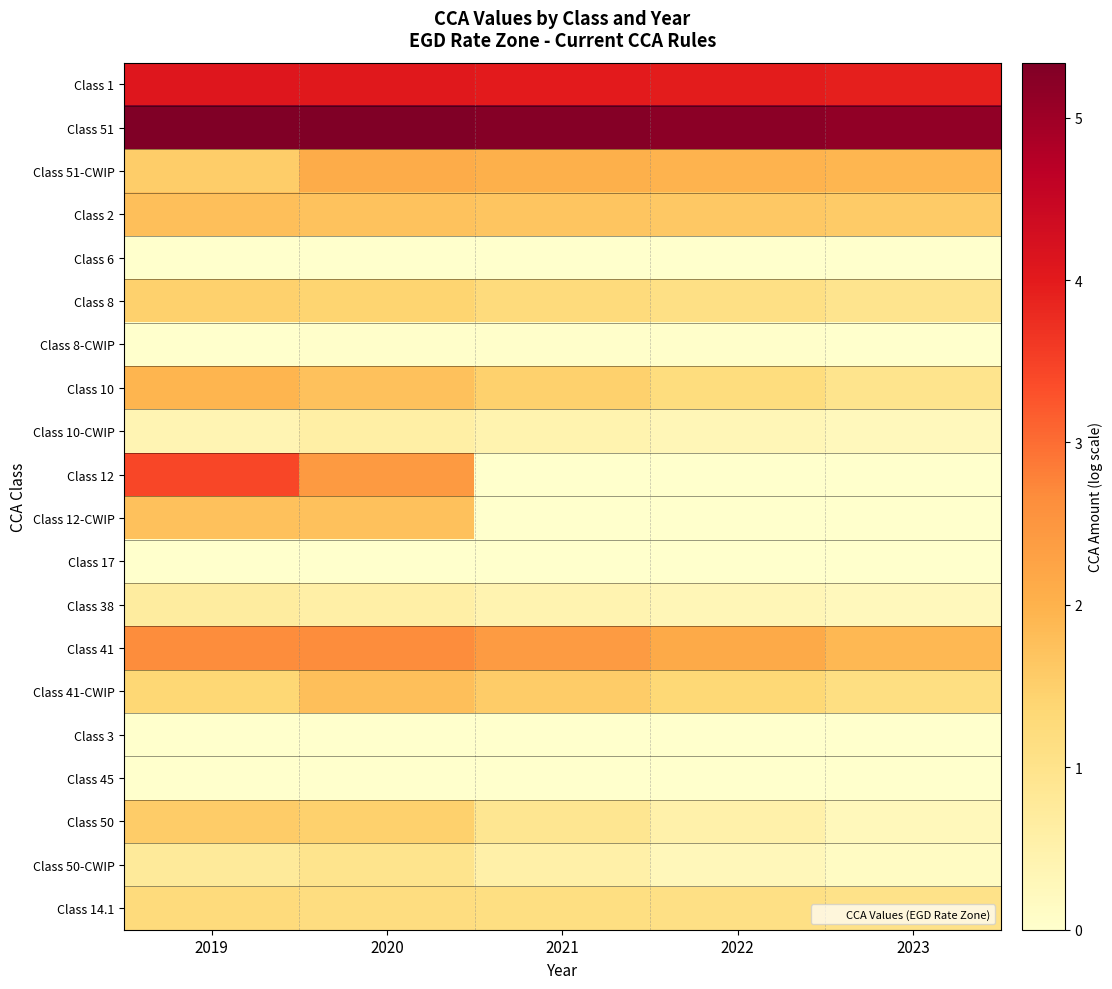

What is the difference between the highest and lowest values at 2022?

5.2